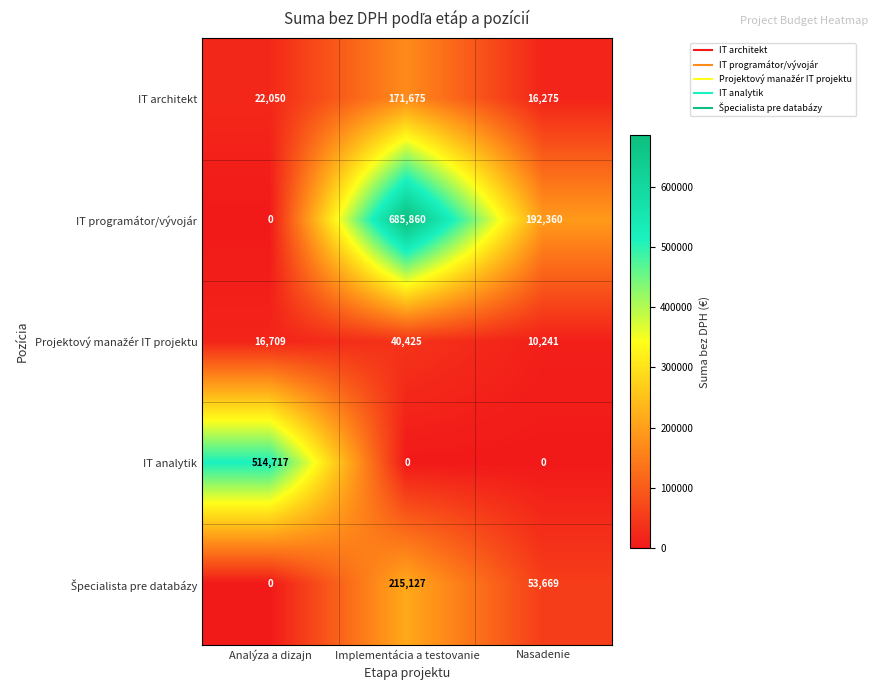

What is the difference between the maximum and second lowest values in the IT analytik series?

514717